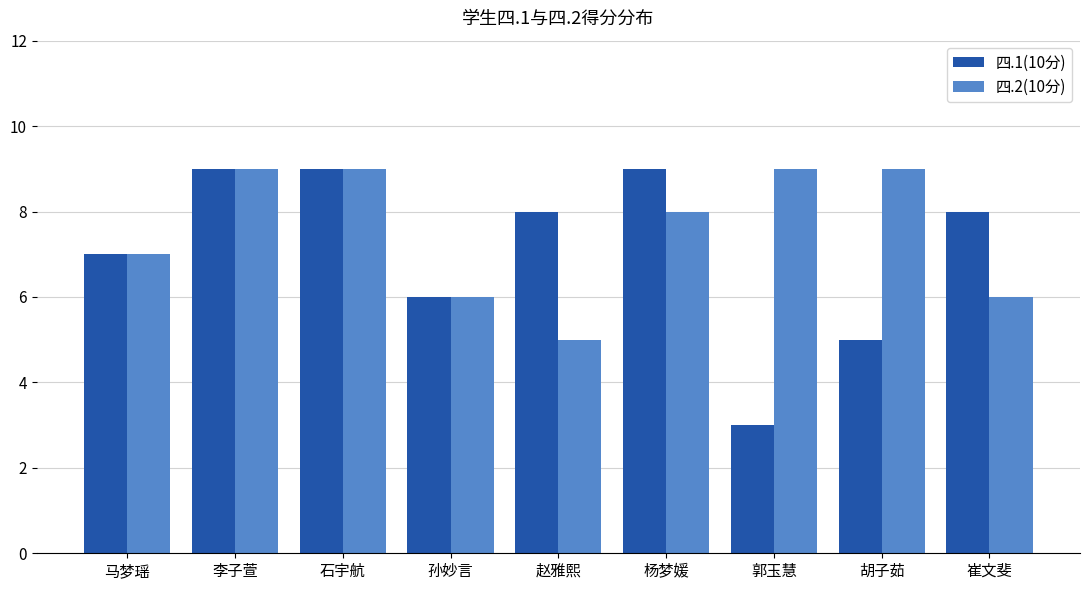

At which category does the chart reach its minimum across all series?

郭玉慧